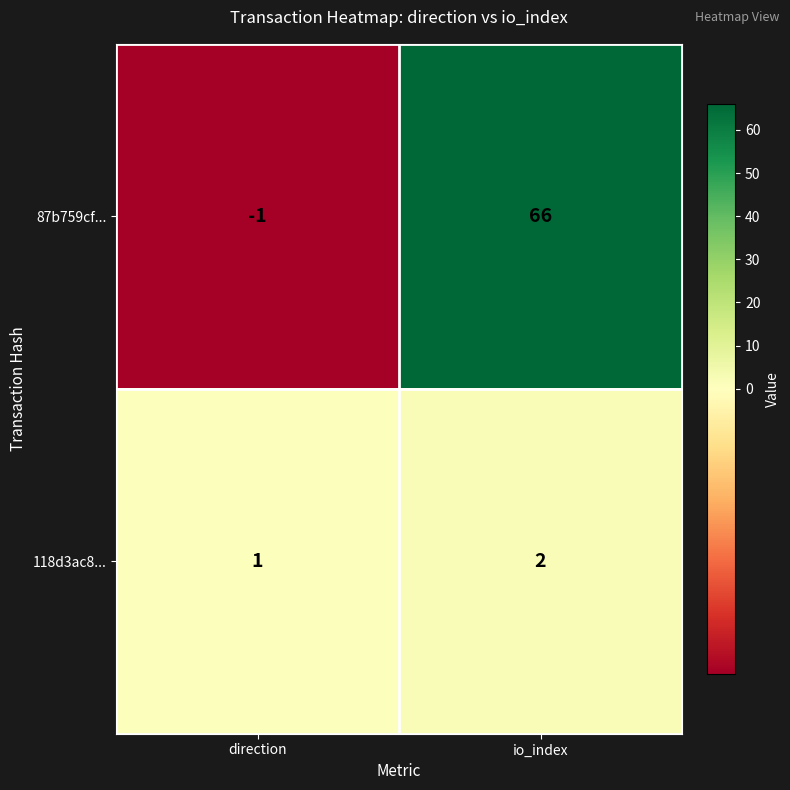

What is the smallest value displayed?

-1